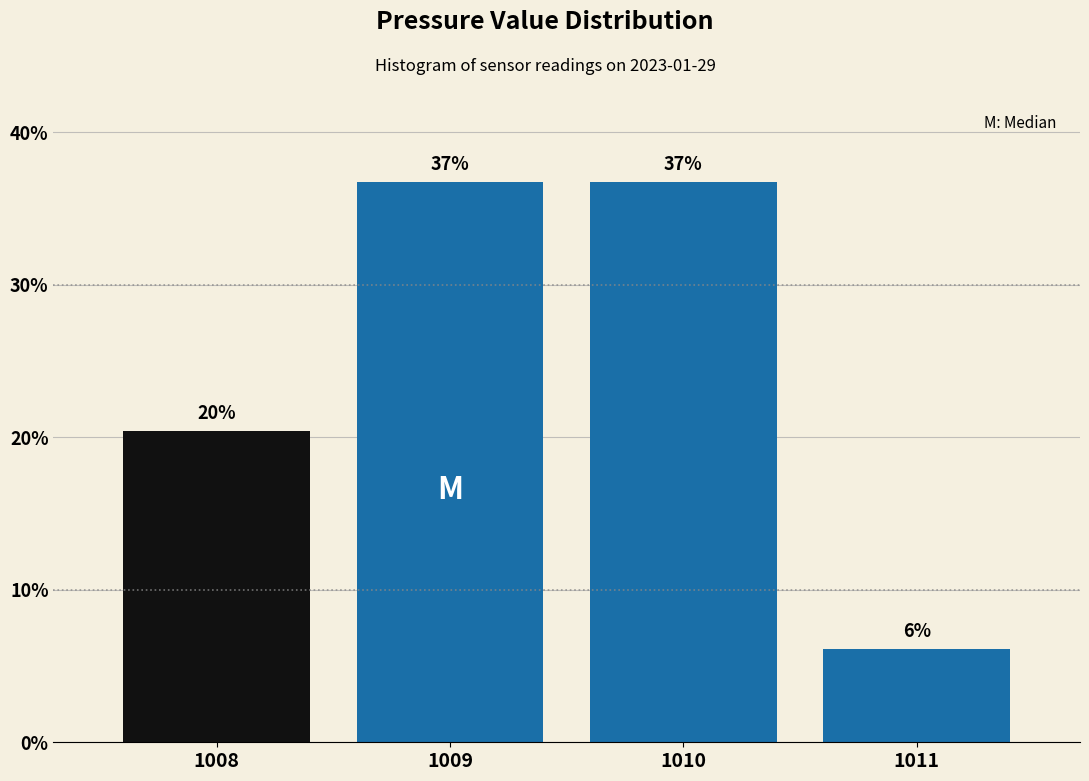

Does the chart contain any negative values?

No